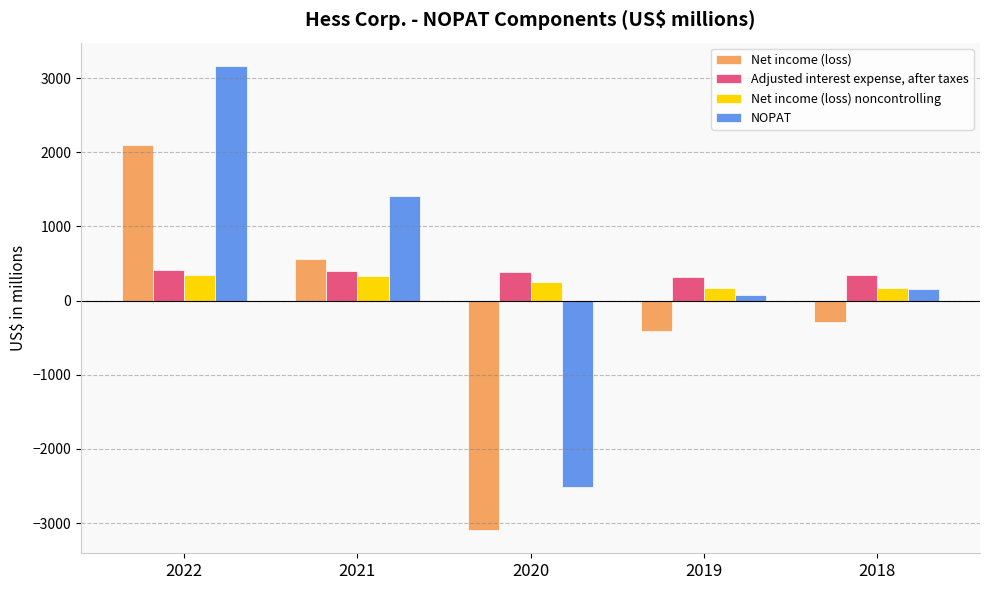

Is the value of Net income (loss) noncontrolling at 2022 greater than the value of NOPAT at 2018?

Yes